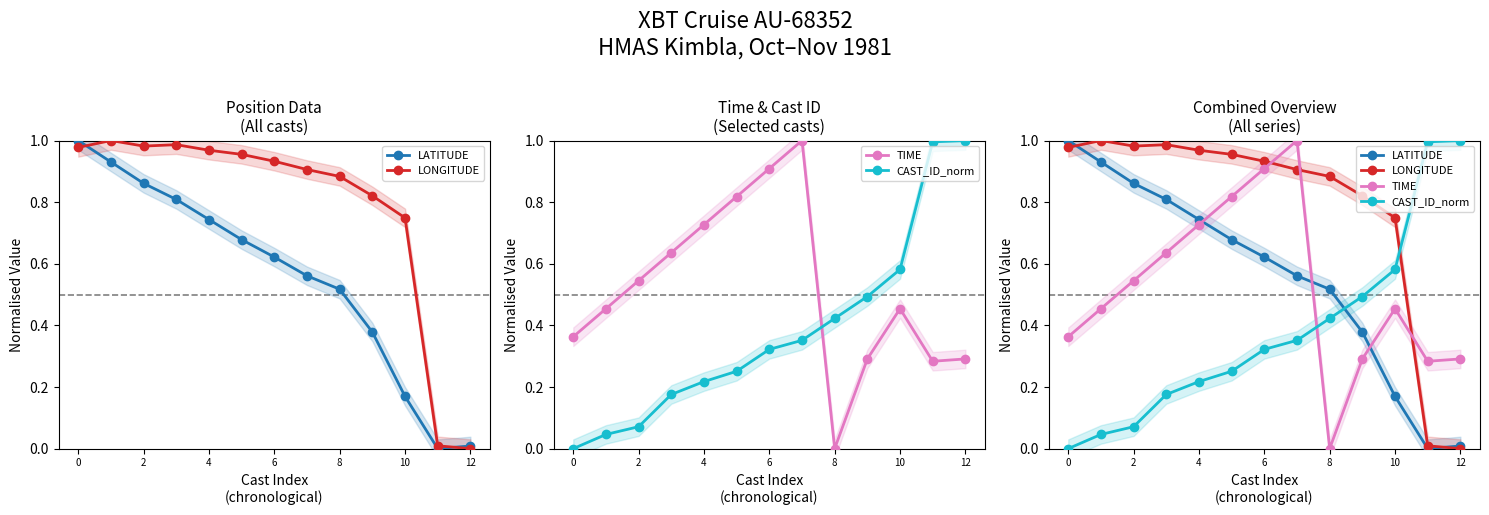

True or false: CAST_ID_norm has more than 2 interior local peaks.

False